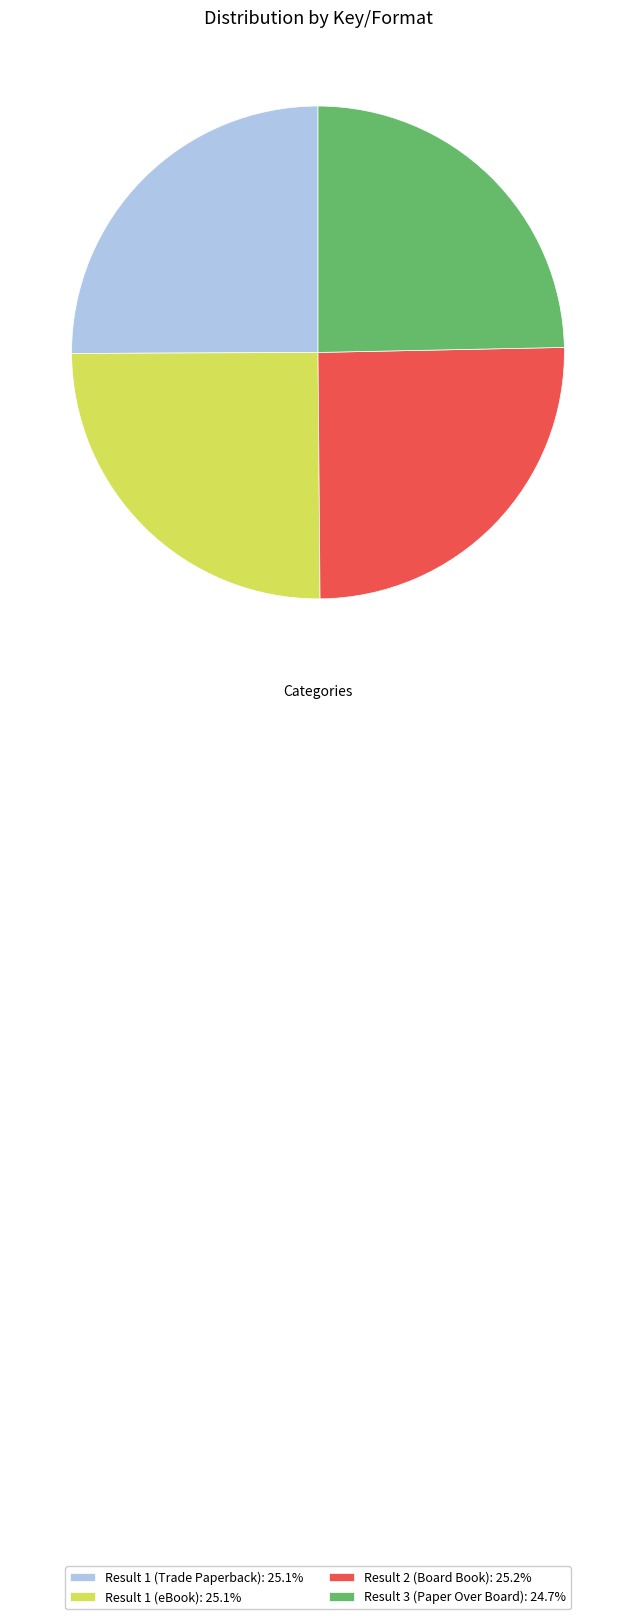

What is the ratio of the value at Result 3 (Paper Over Board): 24.7% to the value at Result 2 (Board Book): 25.2%?

1.0